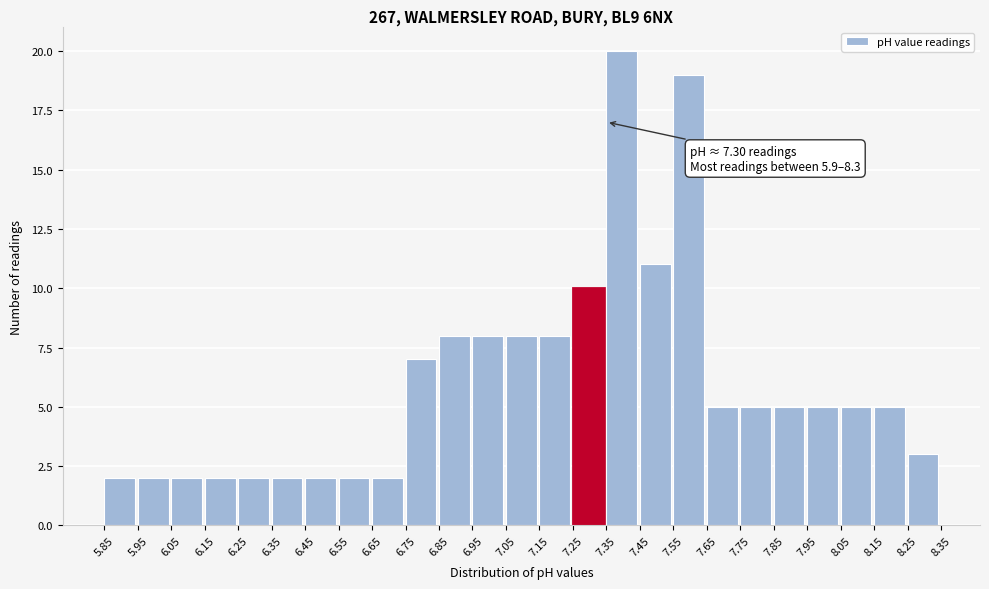

Over which range of the x-axis is the bar tallest?

7.35 to 7.45